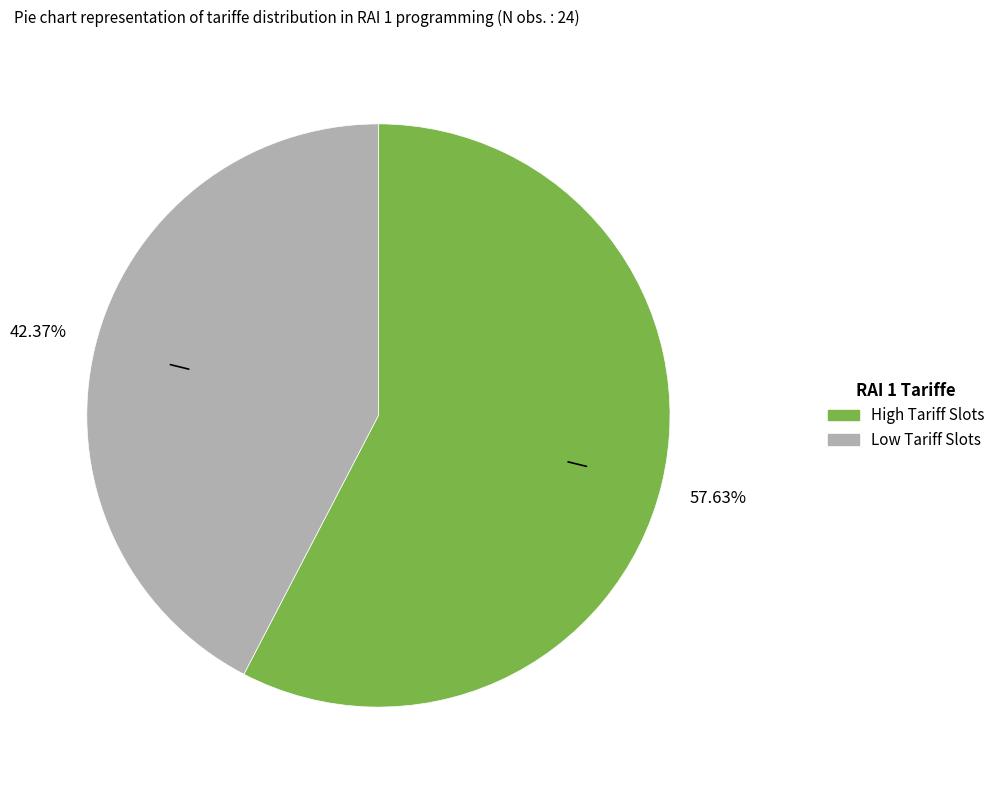

How many segments does this pie chart have?

2